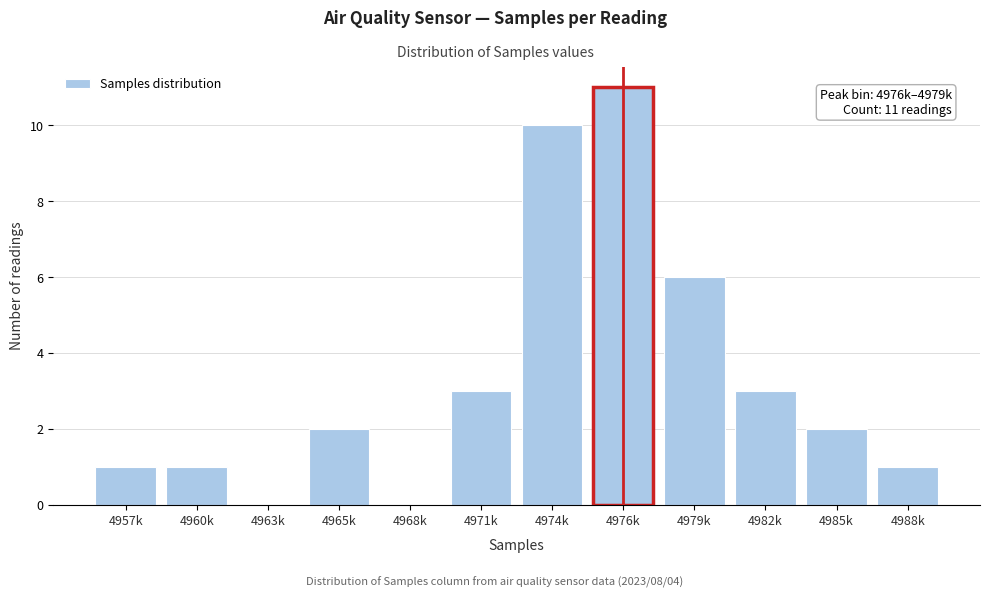

Reading right to left, extract all data points from this chart.

4988k=1	4985k=2	4982k=3	4979k=6	4976k=11	4974k=10	4971k=3	4968k=0	4965k=2	4963k=0	4960k=1	4957k=1